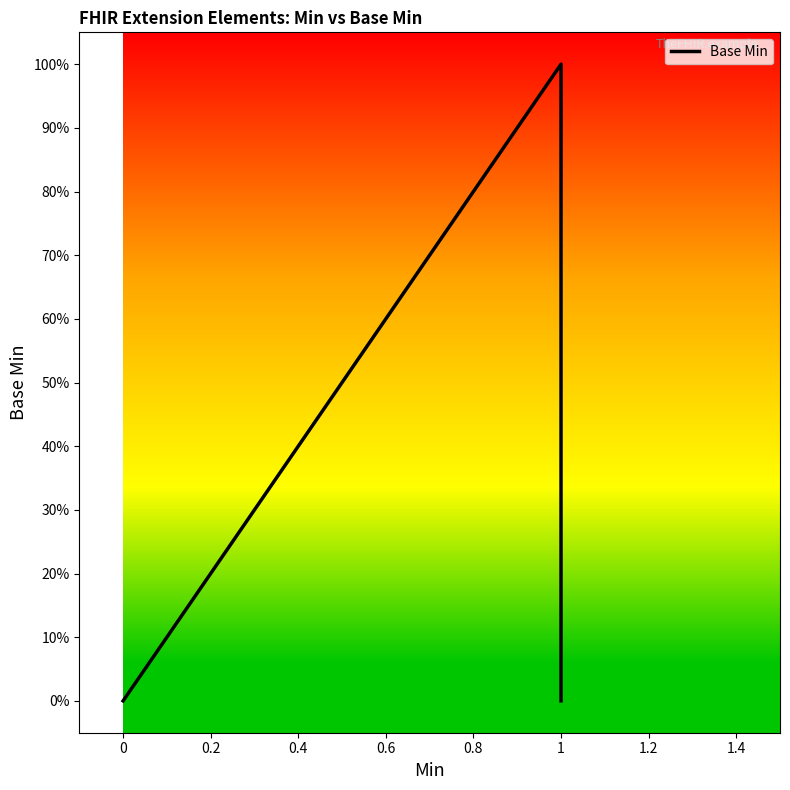

Which has a higher value, 0.8 or 0.4?

0.8